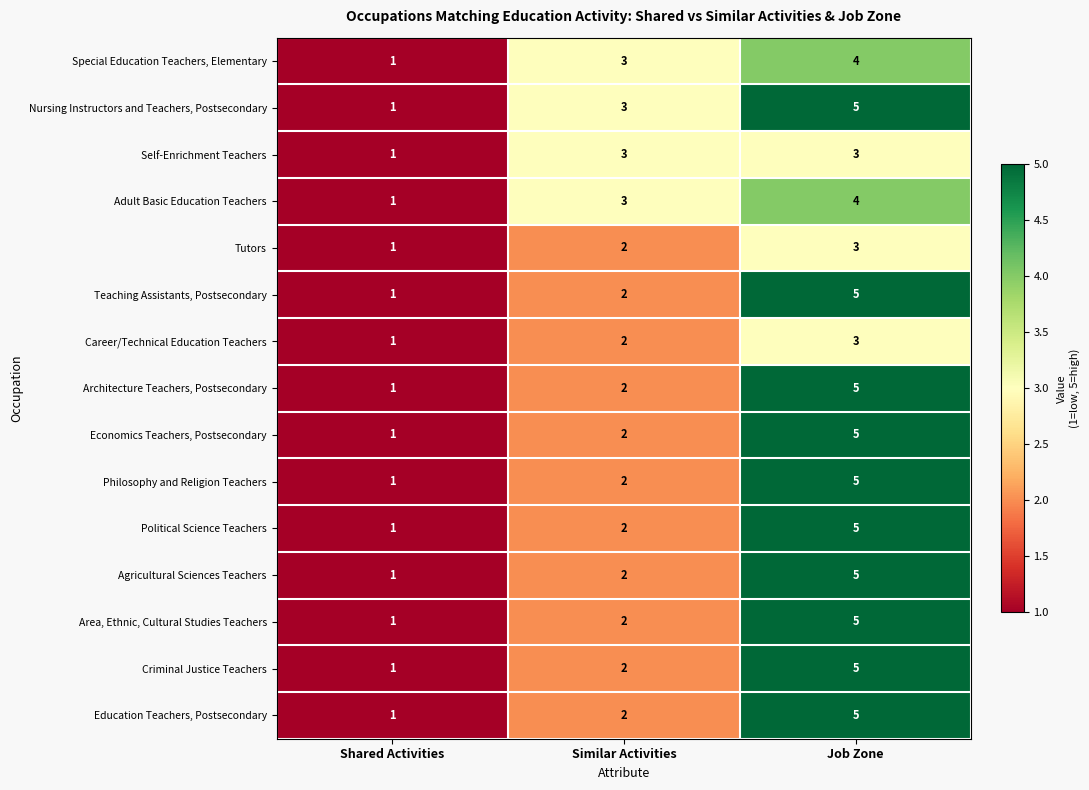

What value does the Education Teachers, Postsecondary series have at Job Zone?

5